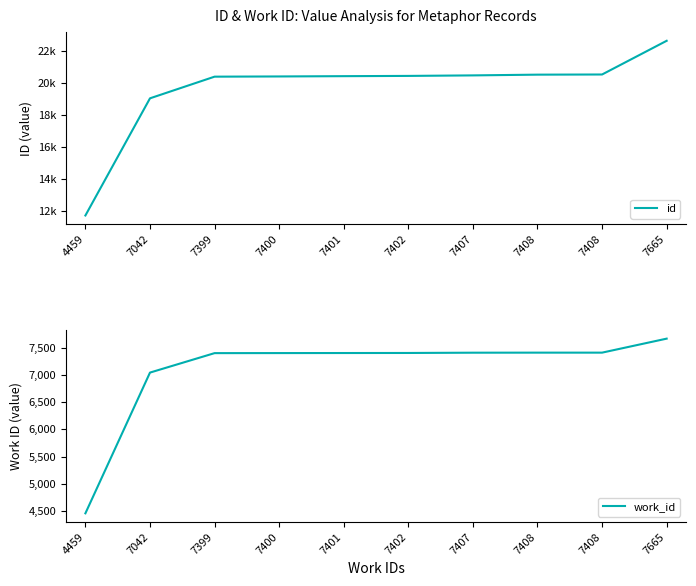

The value of work_id at 7402 is 11817. True or false?

False